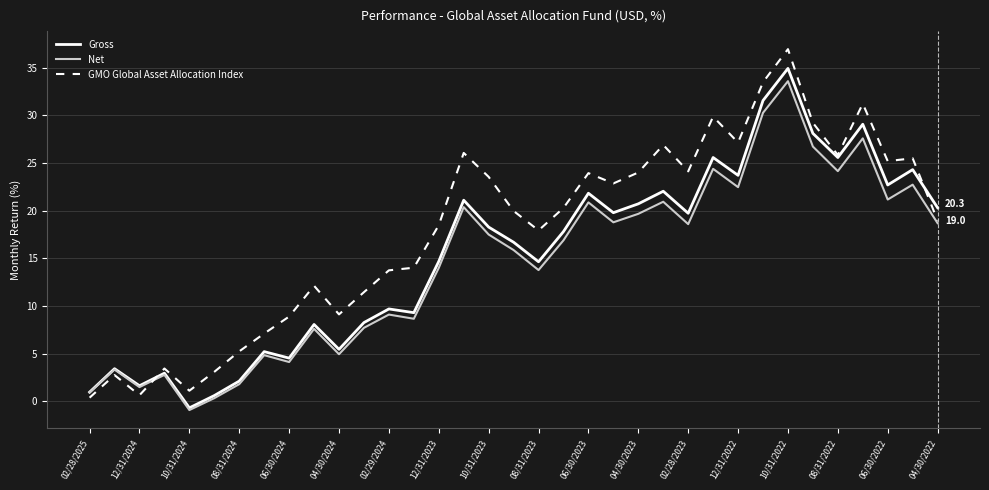

What is the smallest value displayed?

-0.9